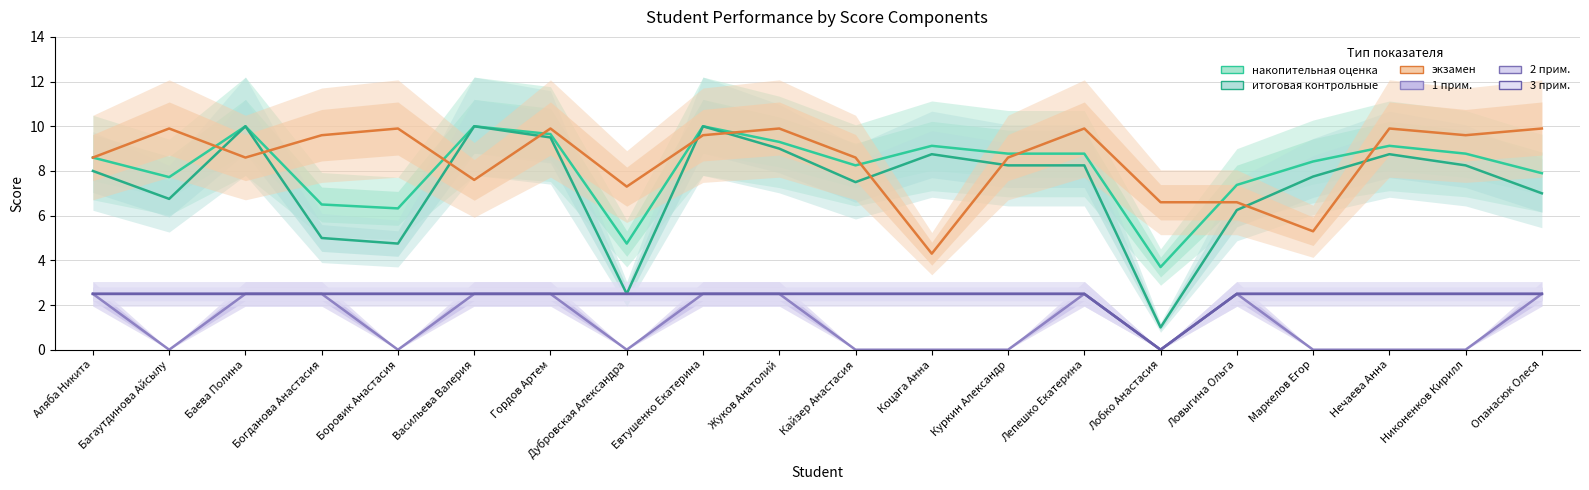

True or false: 1 прим. has a value of 3.6 at Аляба Никита.

False